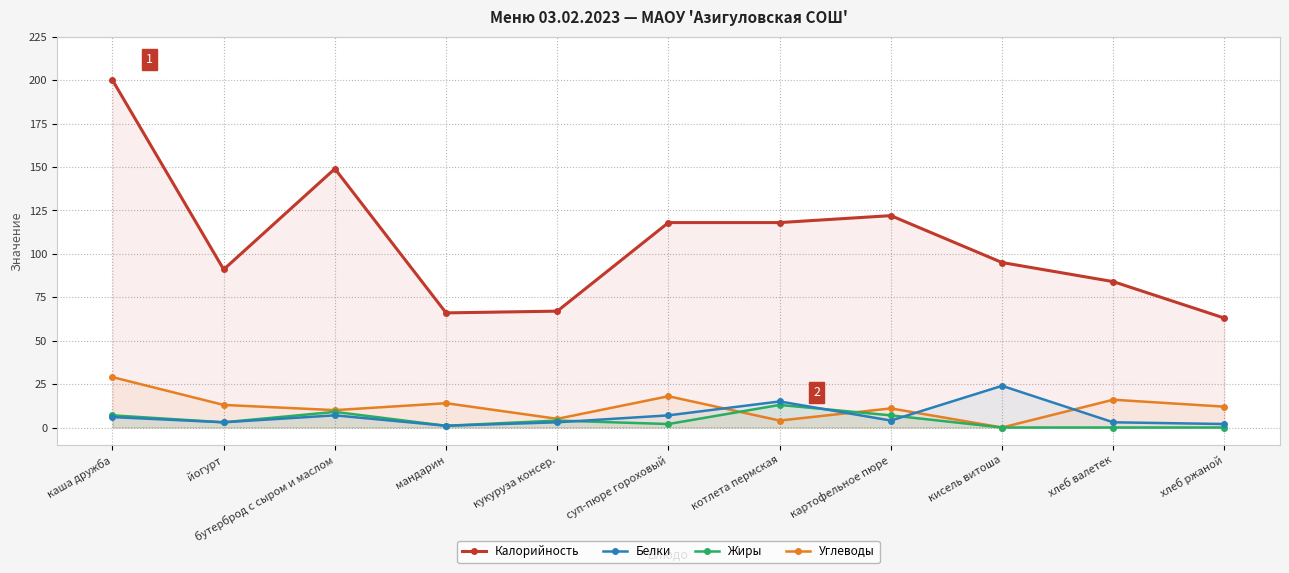

How many distinct data groups are displayed?

4